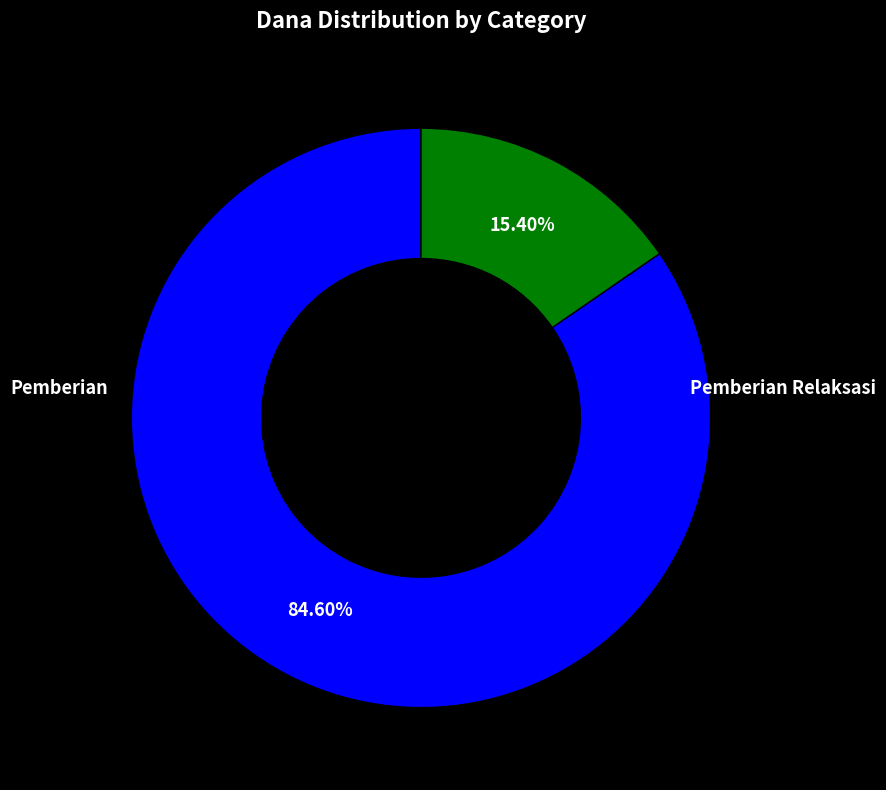

Does any single category account for the majority?

Yes